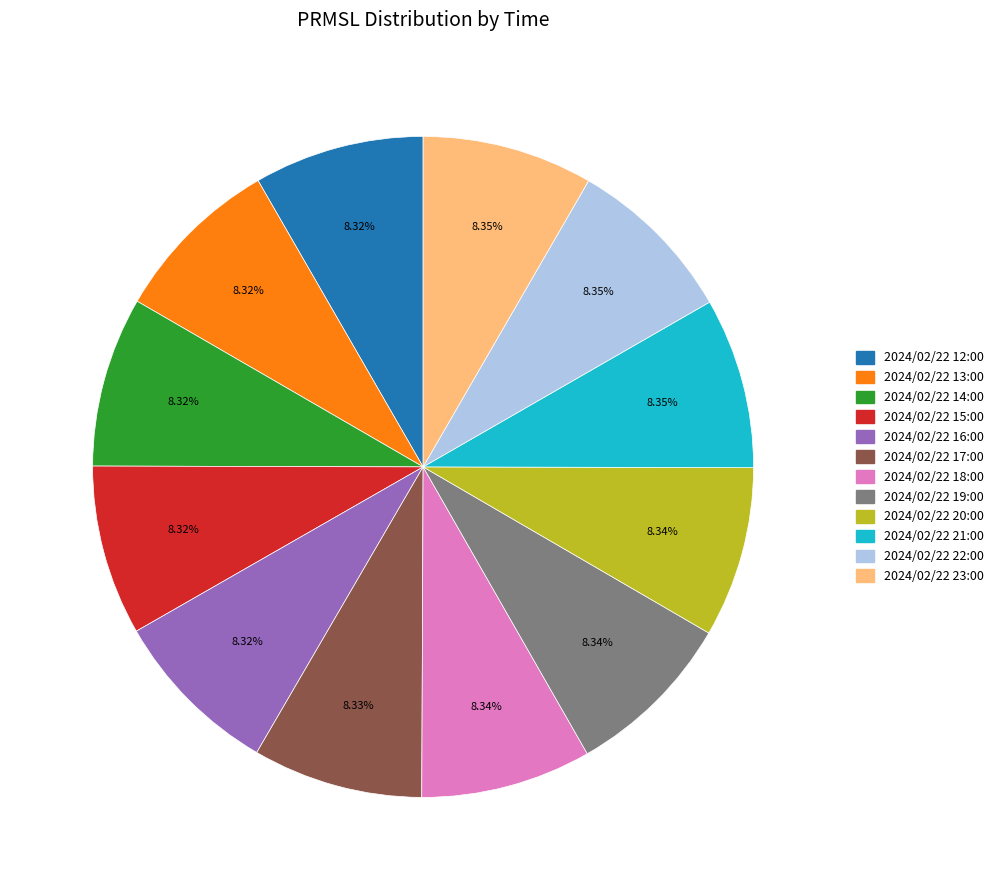

Is there a majority slice in this chart?

No